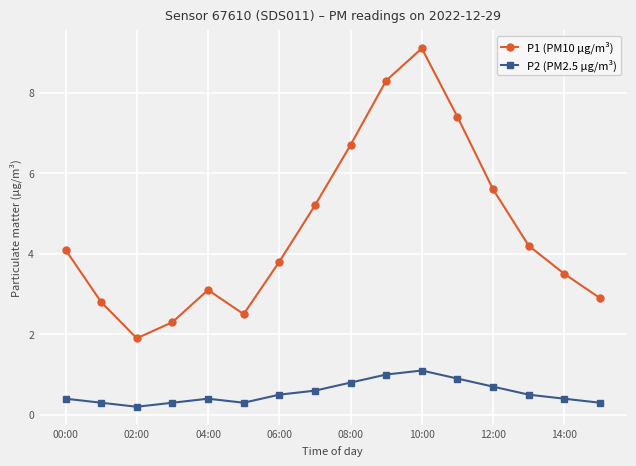

True or false: P2 (PM2.5 µg/m³) and P1 (PM10 µg/m³) intersect in this chart.

False